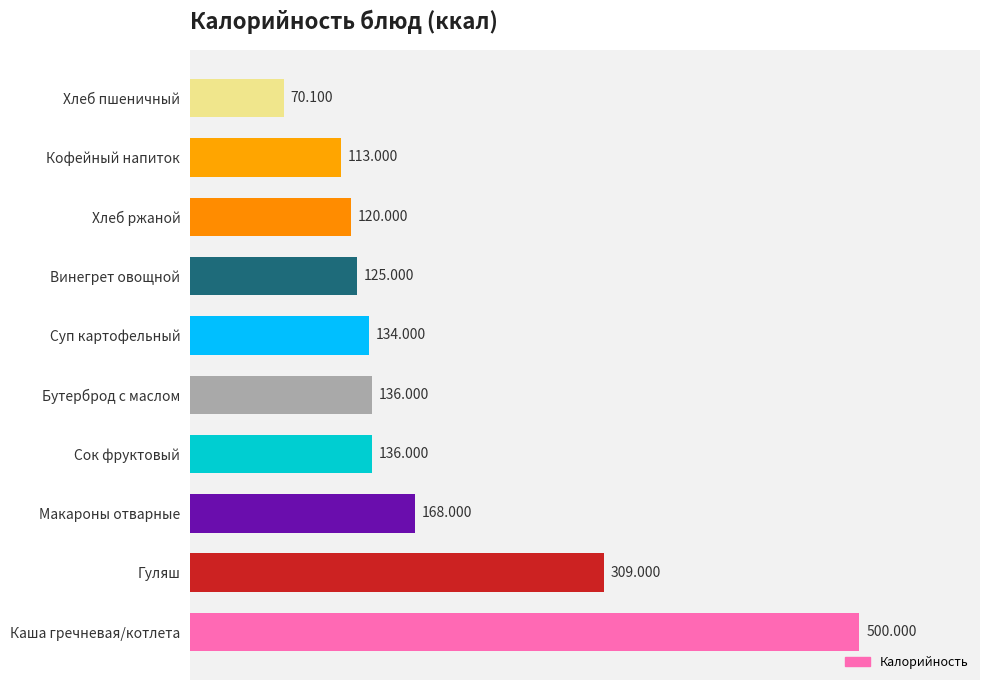

Which label corresponds to the smallest value in the chart?

Хлеб пшеничный